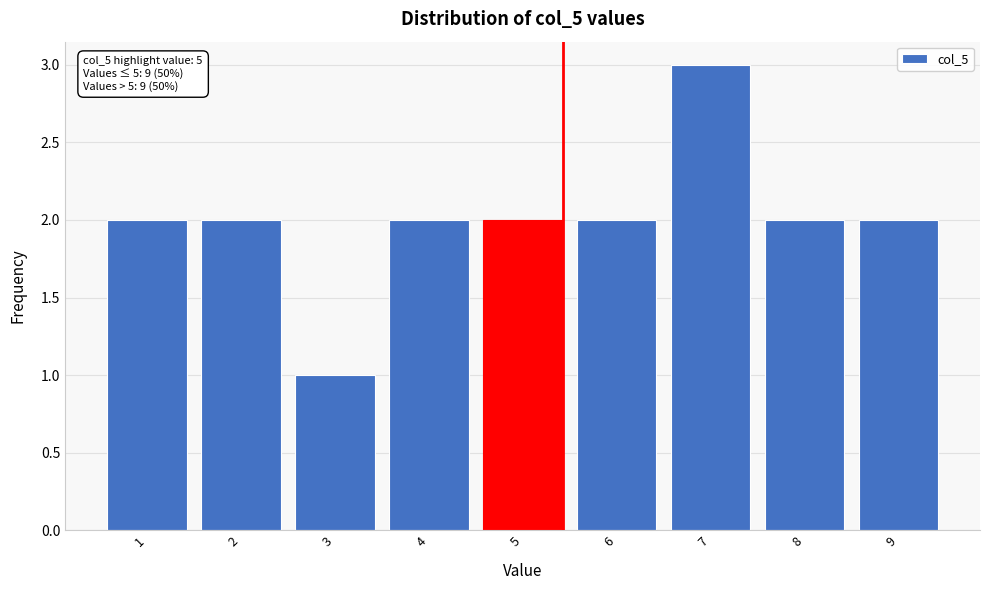

Reading left to right, extract all data points from this chart.

1=2	2=2	3=1	4=2	5=2	6=2	7=3	8=2	9=2